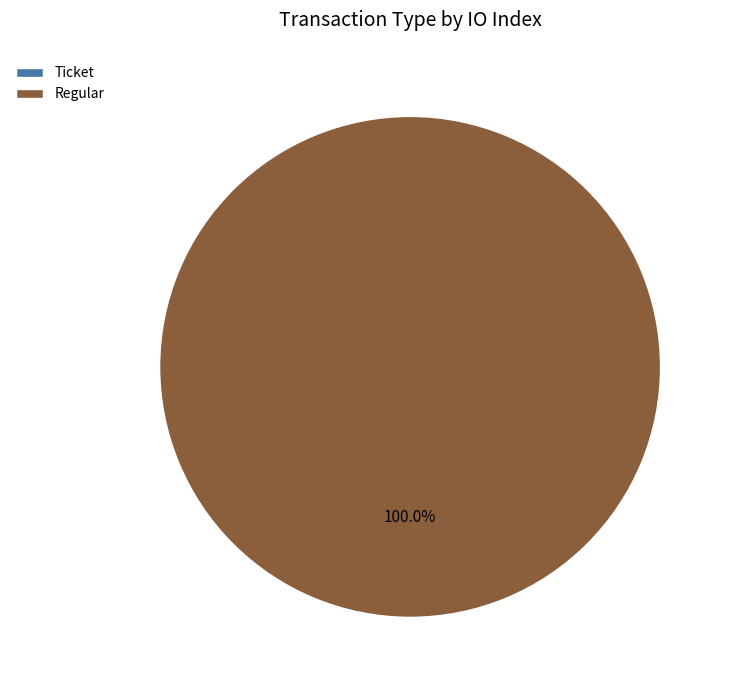

True or false: Ticket accounts for 0% of the total.

True